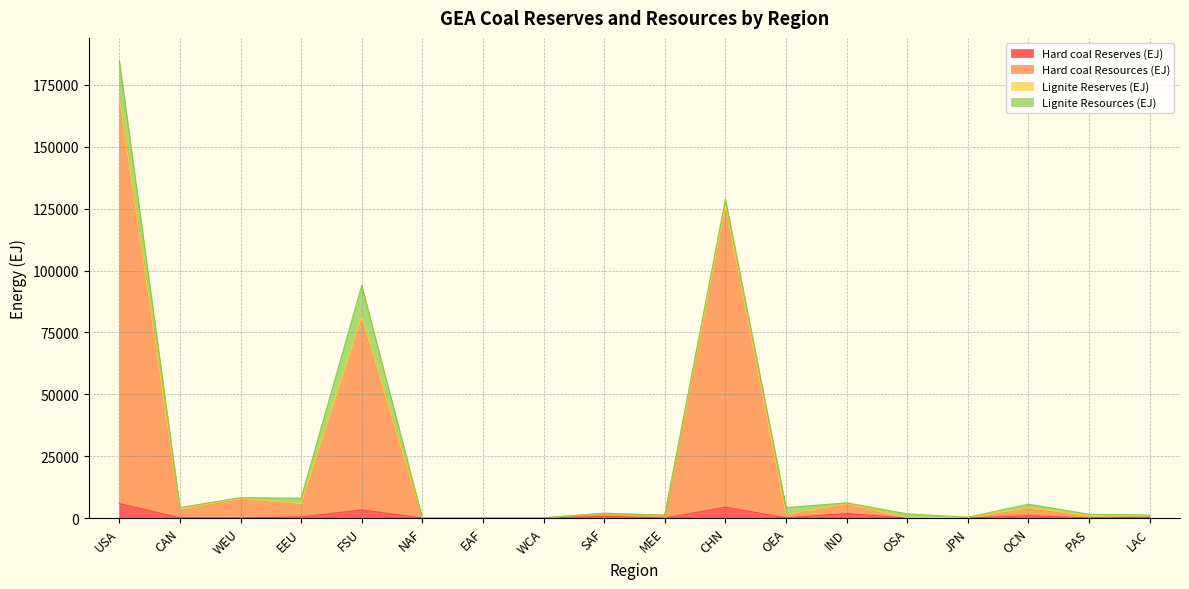

How many interior local valleys does the Hard coal Resources (EJ) series have?

7